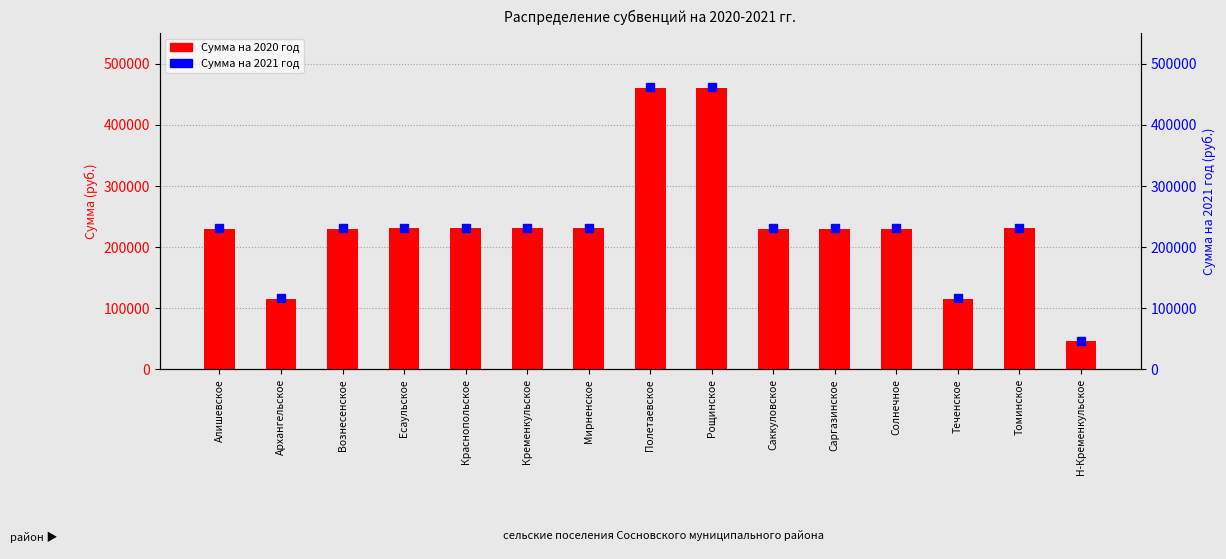

How many values in the Сумма на 2021 год series exceed 230900?

7